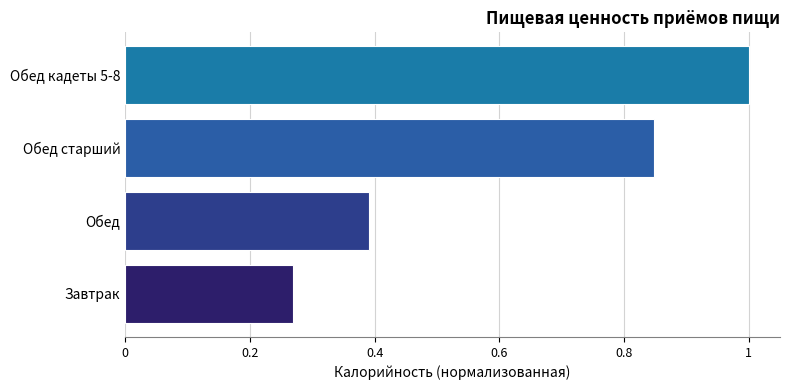

The chart shows a value of 0.7 at Обед. True or false?

False